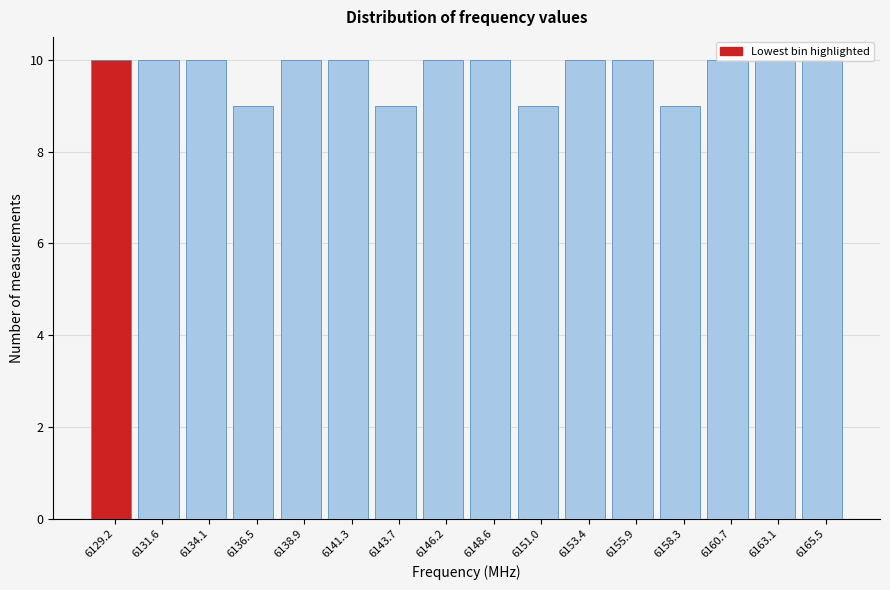

How tall is the bar that spans 6135.5 to 6137.5 on the x-axis? Neither the bar edges nor the heights are printed on the chart, so give them approximately, as read against the axes.

9